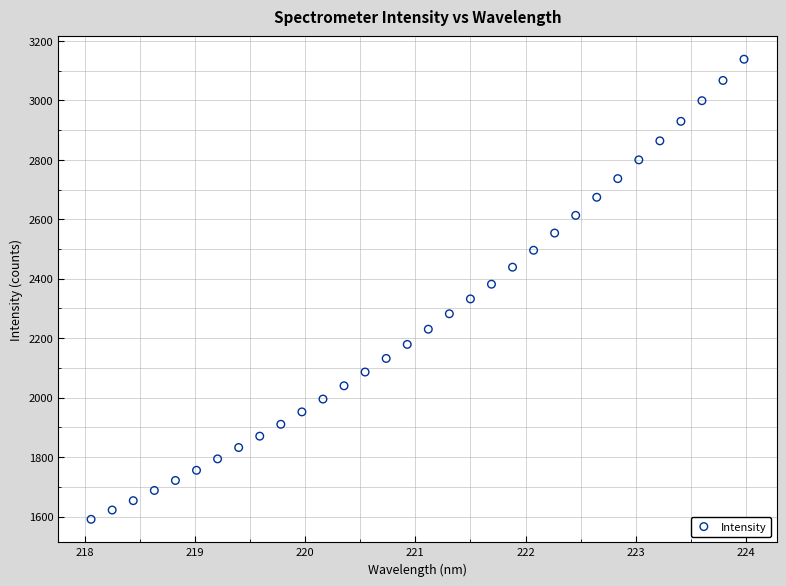

What is the range of X values (max minus min)?

5.9